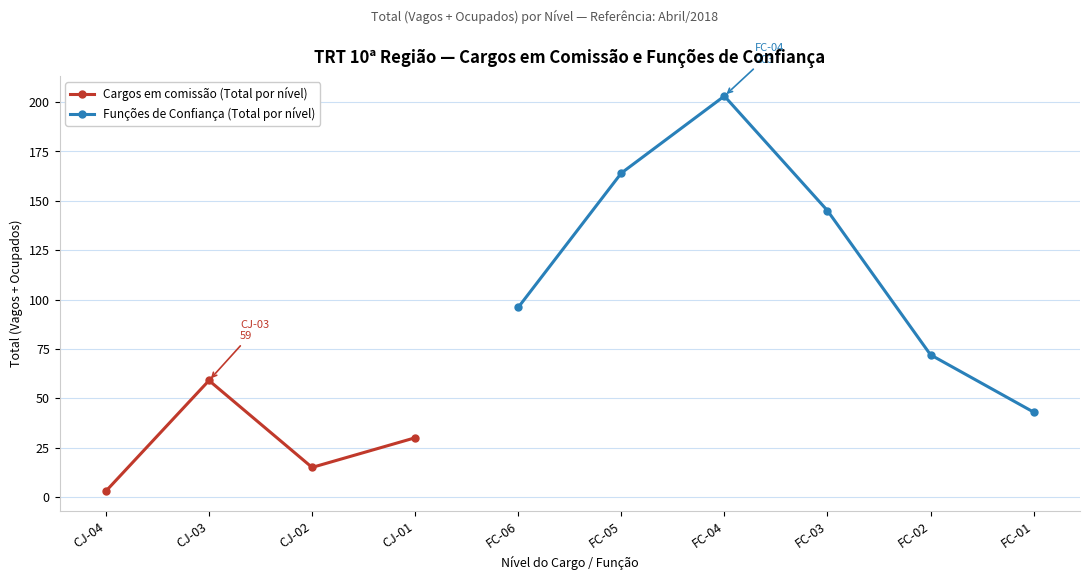

True or false: Cargos em comissão (Total por nível) has more than 1 interior local peaks.

False